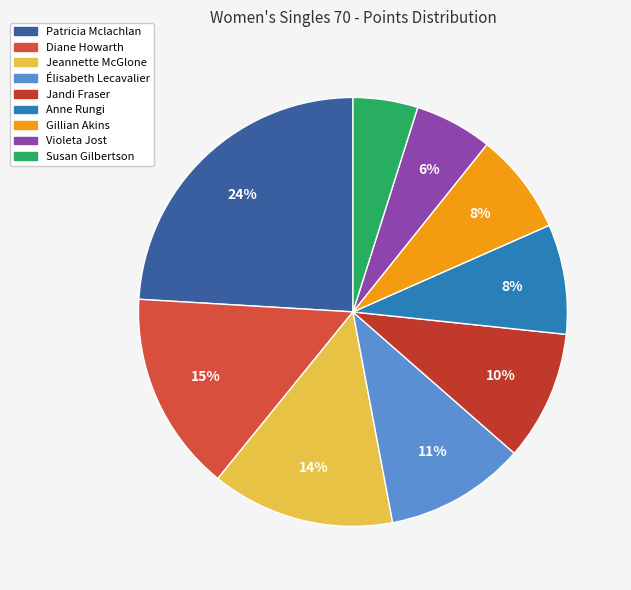

What percentage do Élisabeth Lecavalier and Gillian Akins together represent?

18.2%